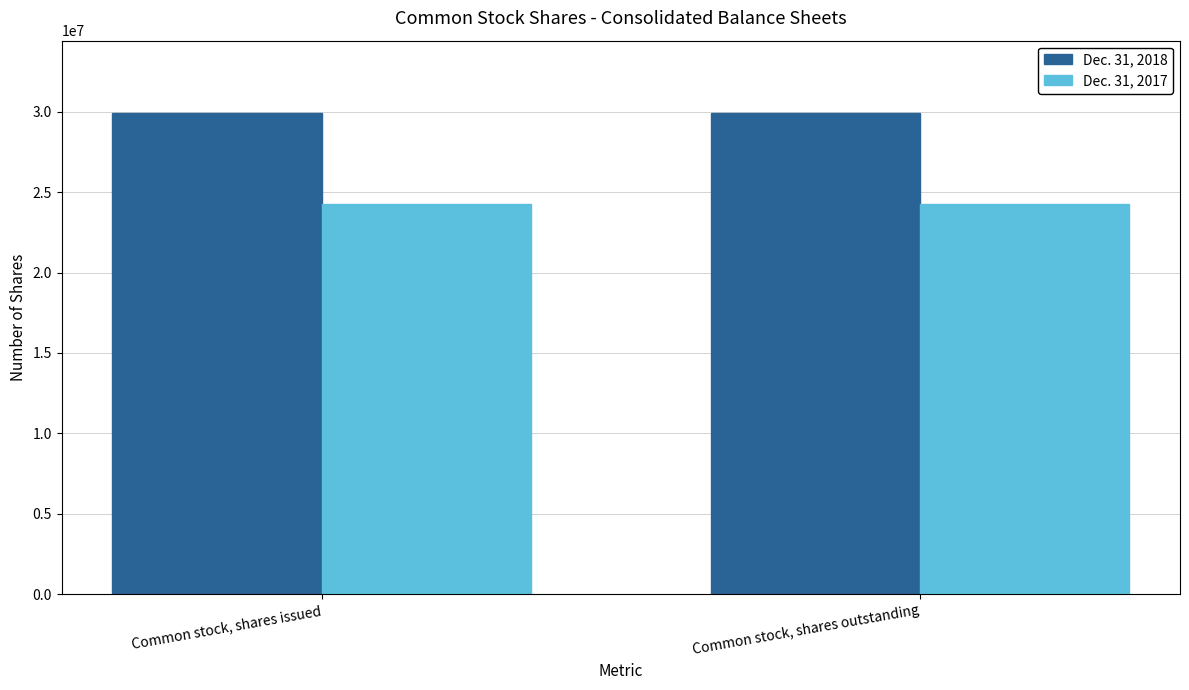

Reading left to right, what are all the values shown in this chart?

Dec. 31, 2018: Common stock, shares issued=29938000	Common stock, shares outstanding=29938000
Dec. 31, 2017: Common stock, shares issued=24275000	Common stock, shares outstanding=24275000